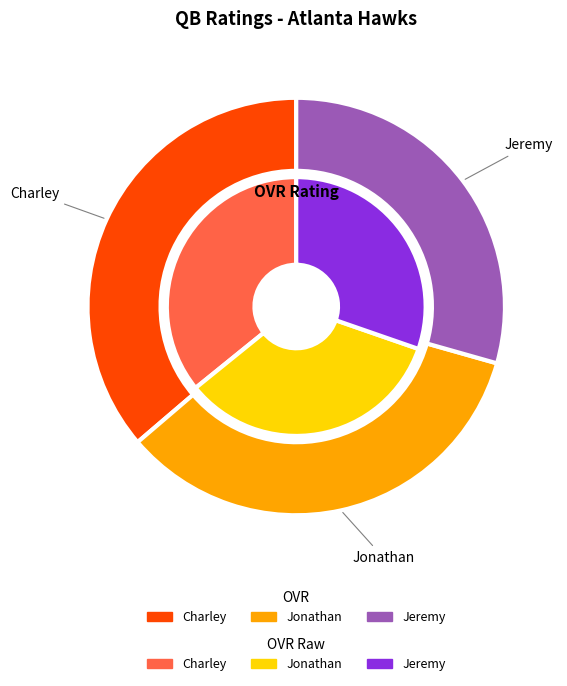

What percentage is NOT represented by 2?

70.6%